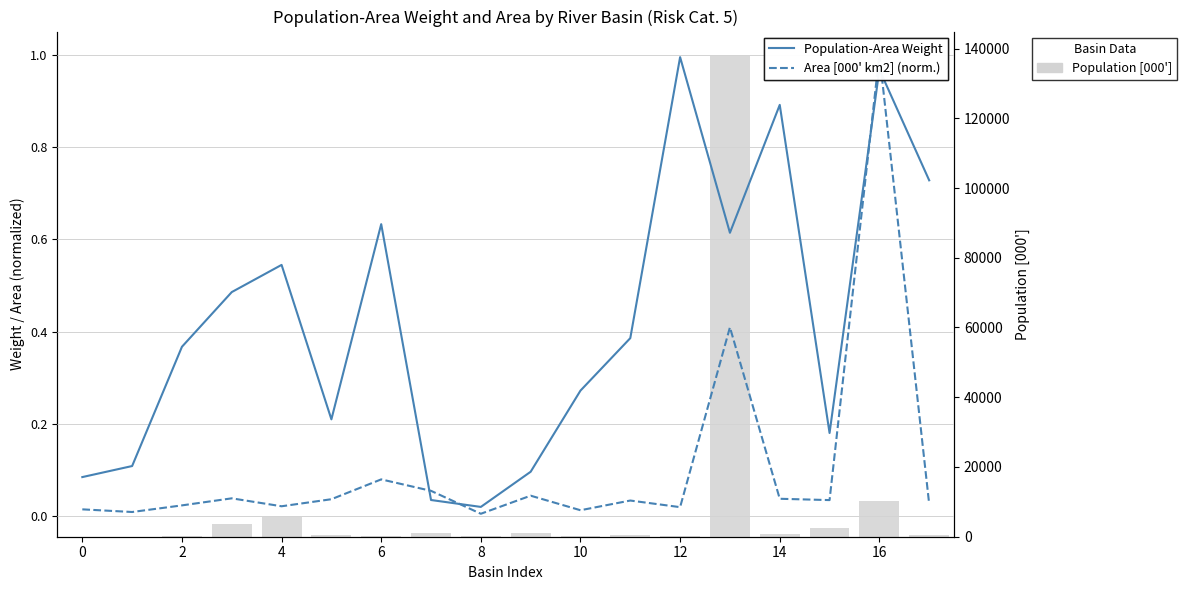

Which category has the highest value in the Population [000'] series?

13